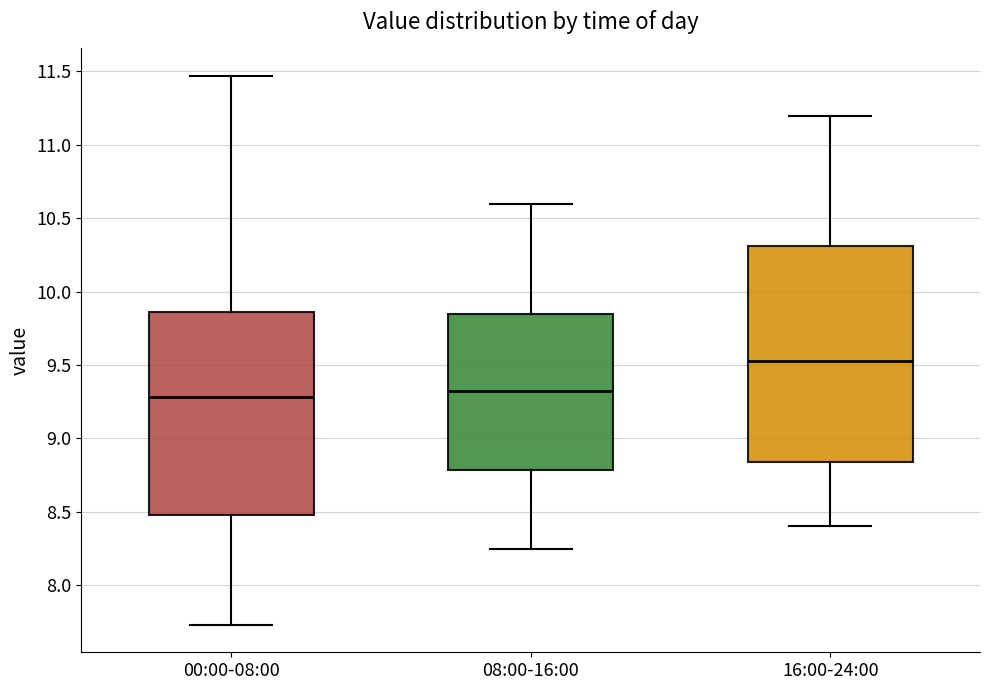

Where does the upper whisker of the box for 16:00-24:00 end on the y-axis? The values are not printed on the chart, so give them approximately, as read against the axis.

11.20